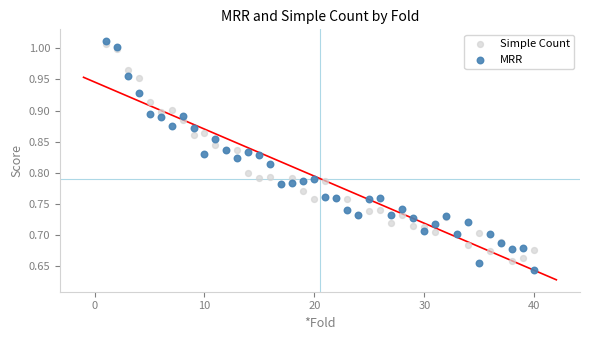

What are all the series names shown in the legend?

Simple Count, MRR